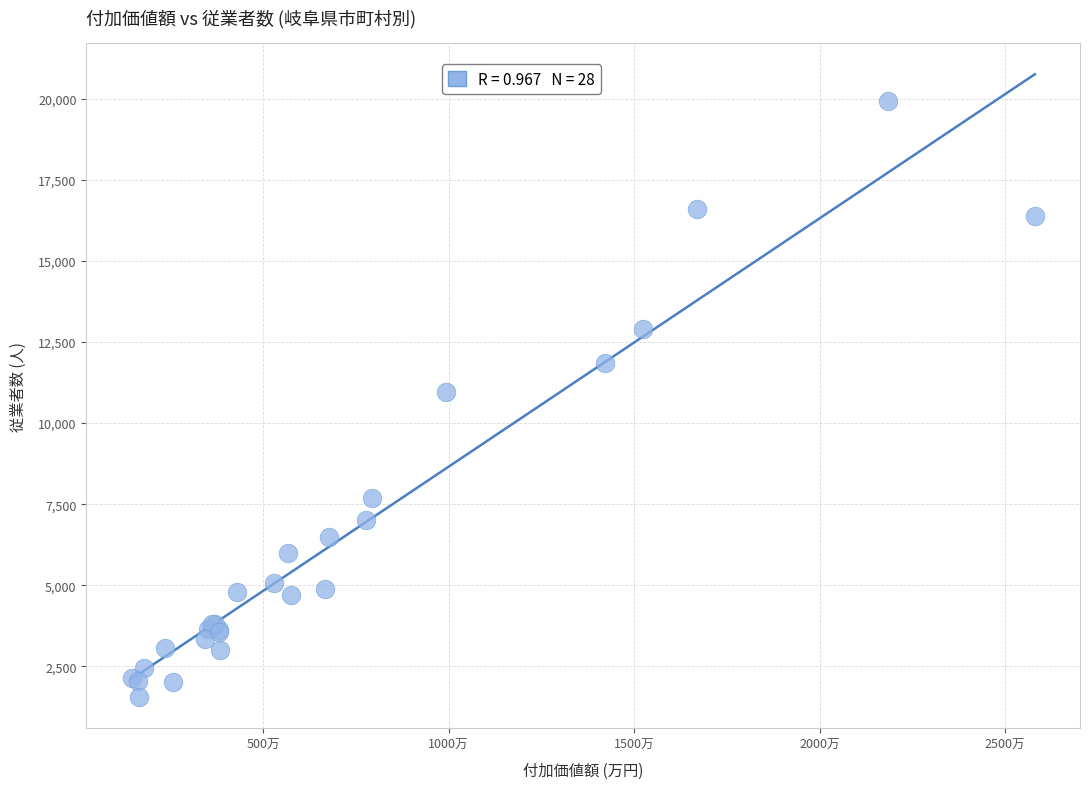

What Y value in the scatter plot is closest to 10740?

10973